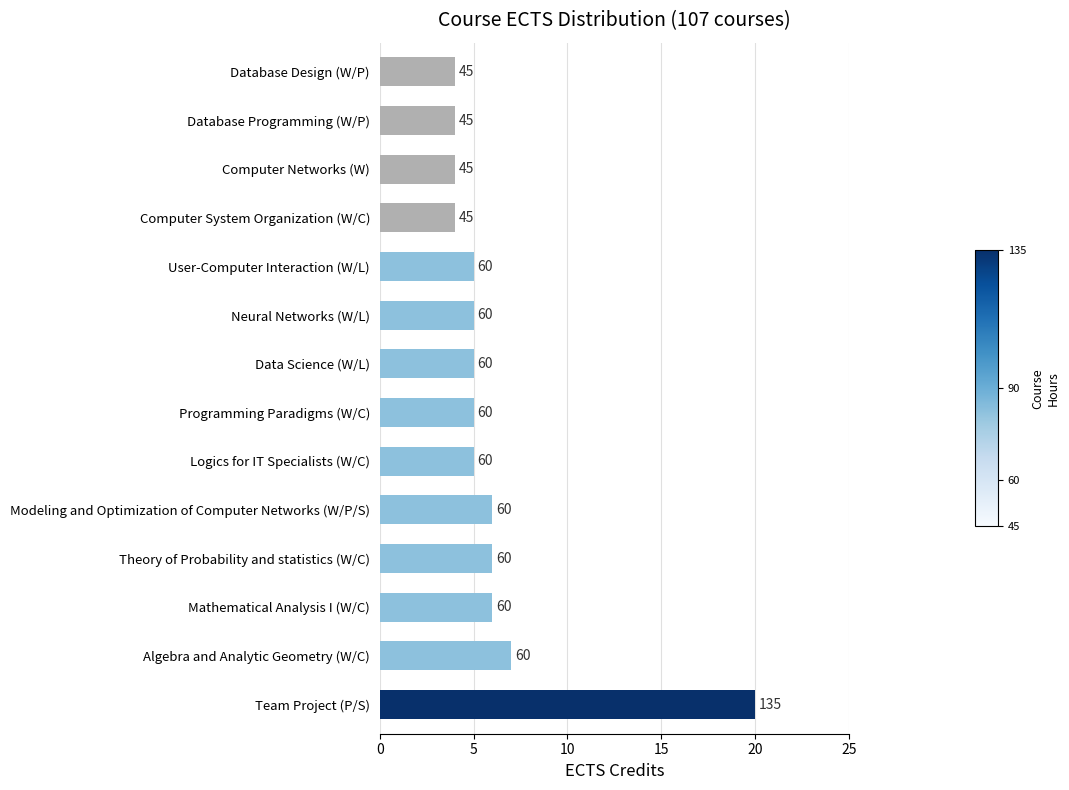

Are the bars horizontal?

Yes